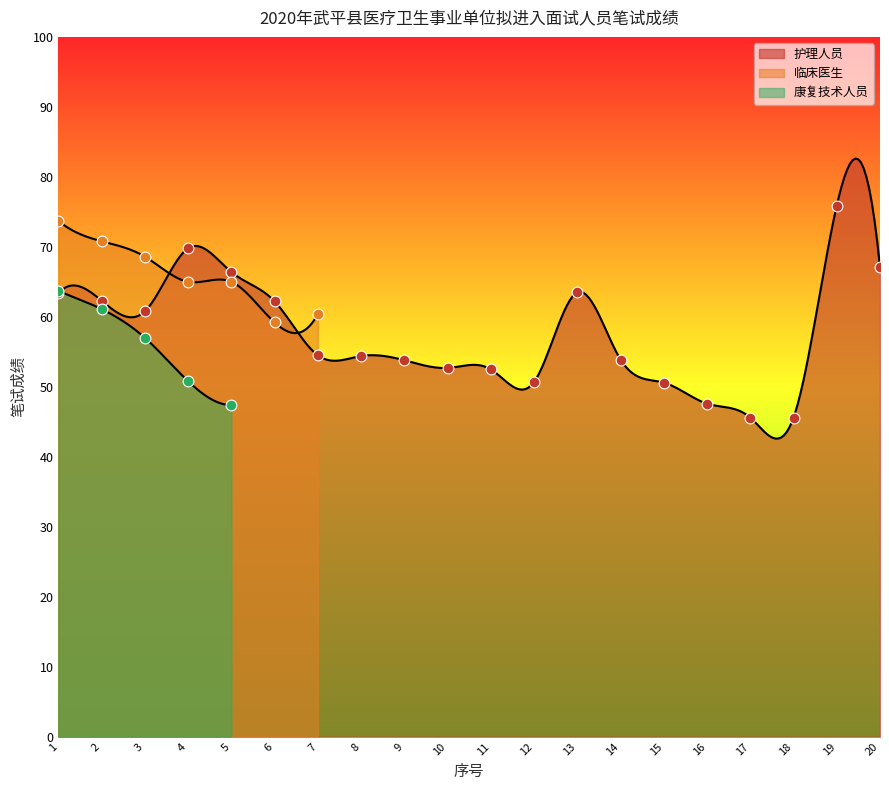

What are all the series names shown in the legend?

护理人员, 临床医生, 康复技术人员